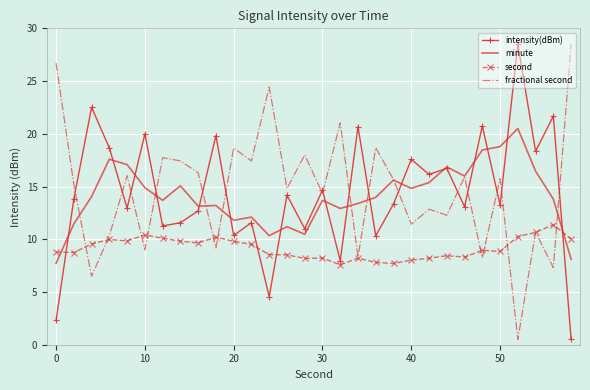

What is the maximum value for minute?

20.5